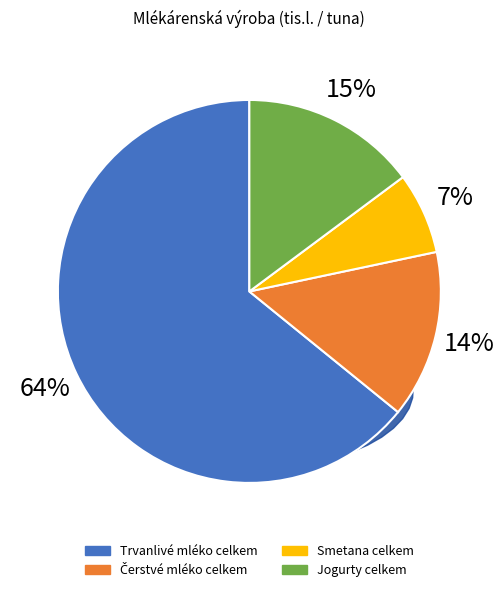

To the nearest percent, what percentage of the pie is Trvanlivé mléko celkem?

64%